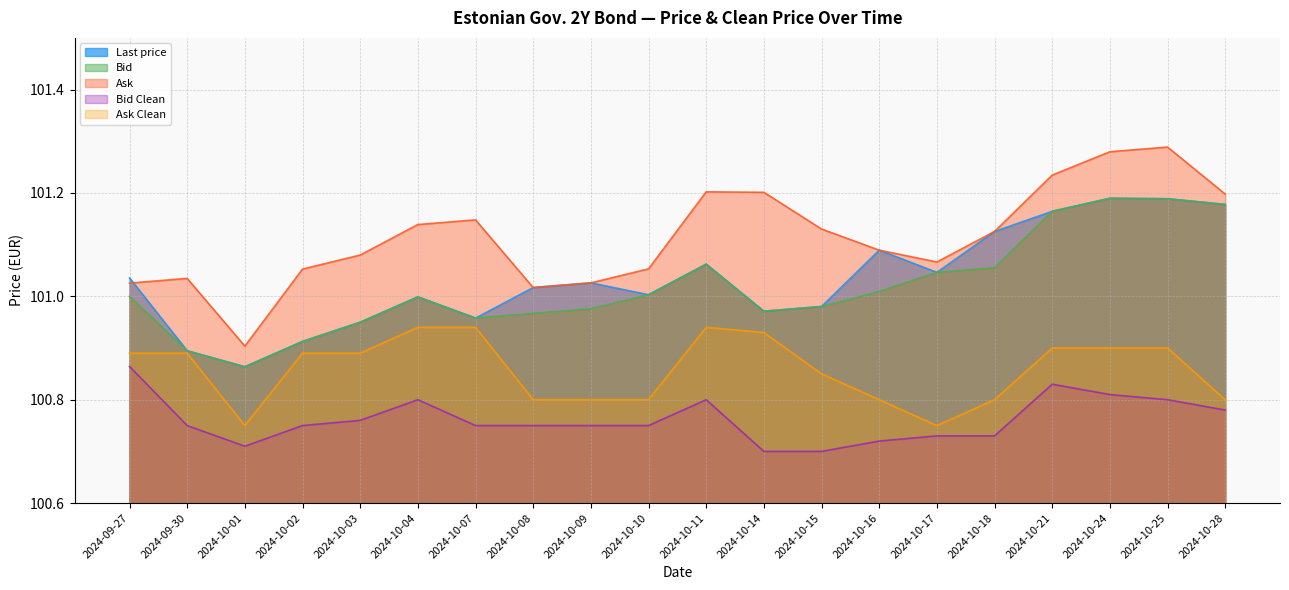

What is the sum of all Last price values?

2020.7